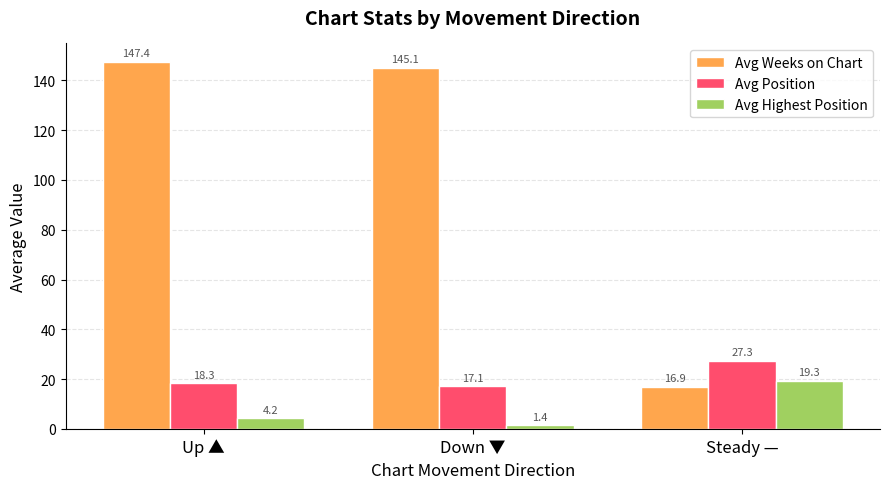

Which category has the highest value in the Avg Highest Position series?

Steady —